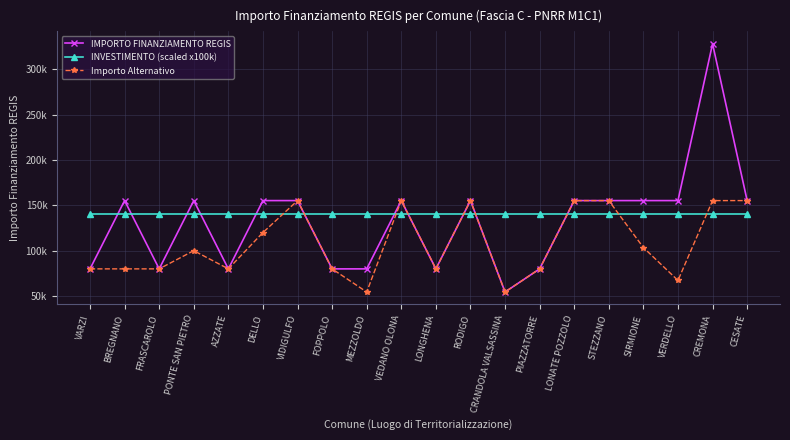

What are all the series names shown in the legend?

IMPORTO FINANZIAMENTO REGIS, INVESTIMENTO (scaled x100k), Importo Alternativo